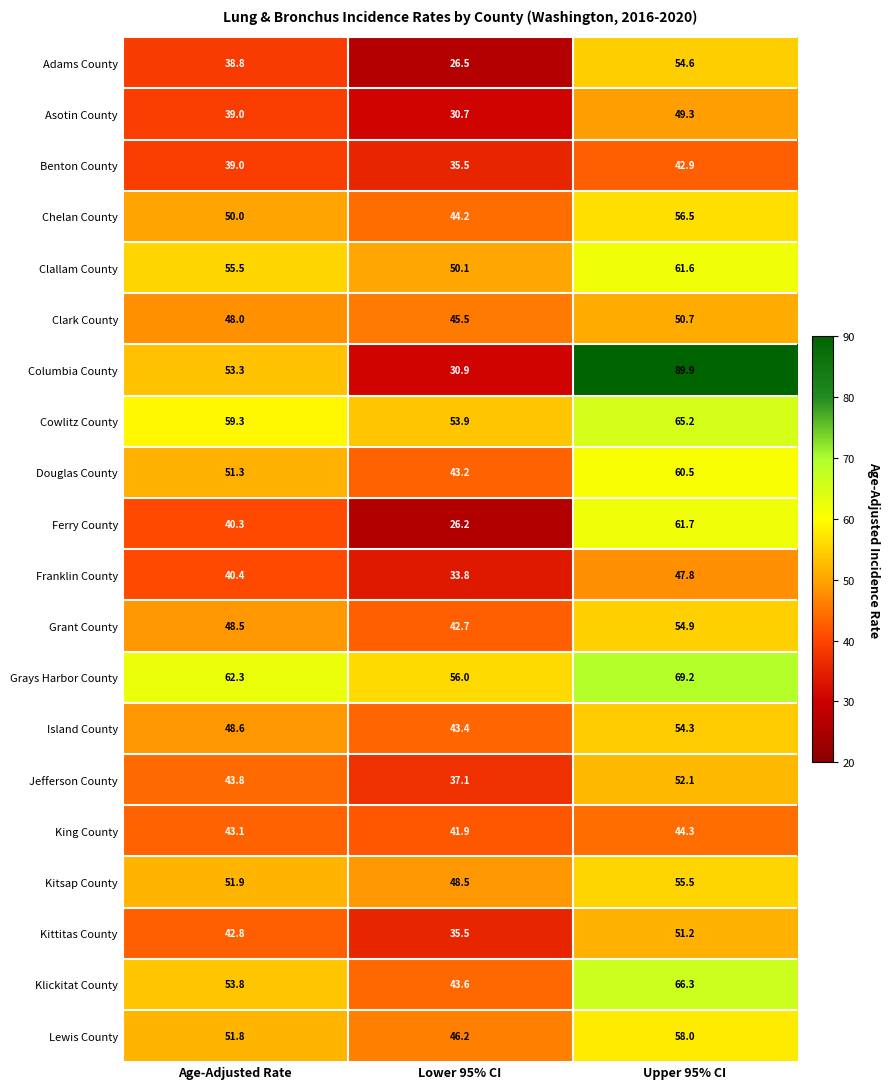

The Kitsap County series shows 22.6 at Lower 95% CI. True or false?

False